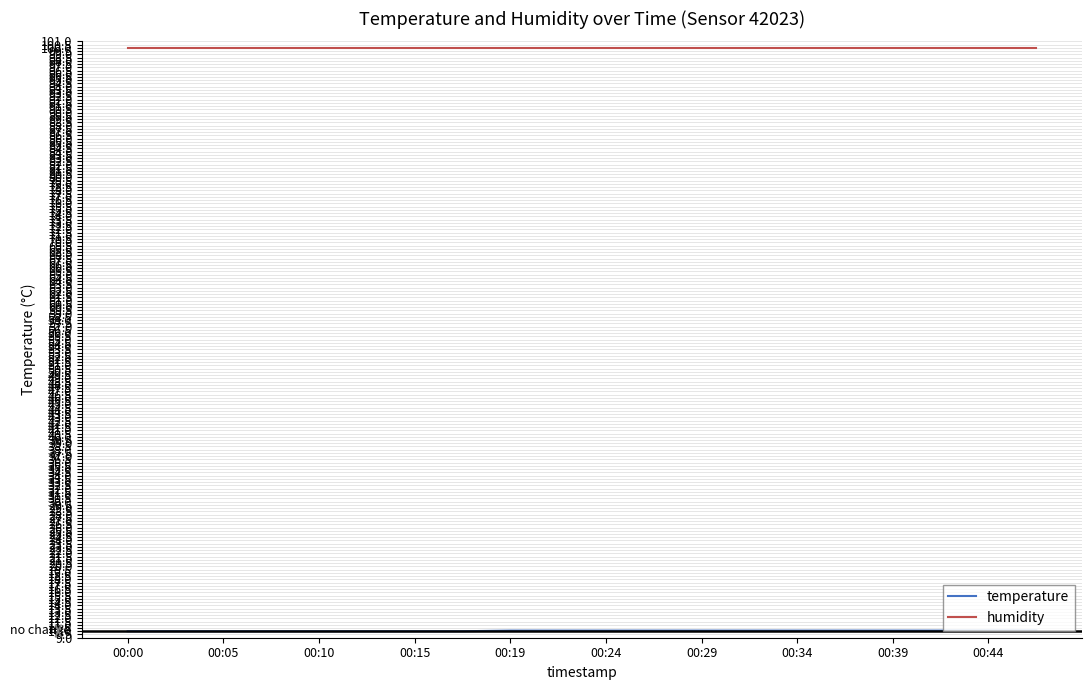

What is the smallest value displayed?

10.0